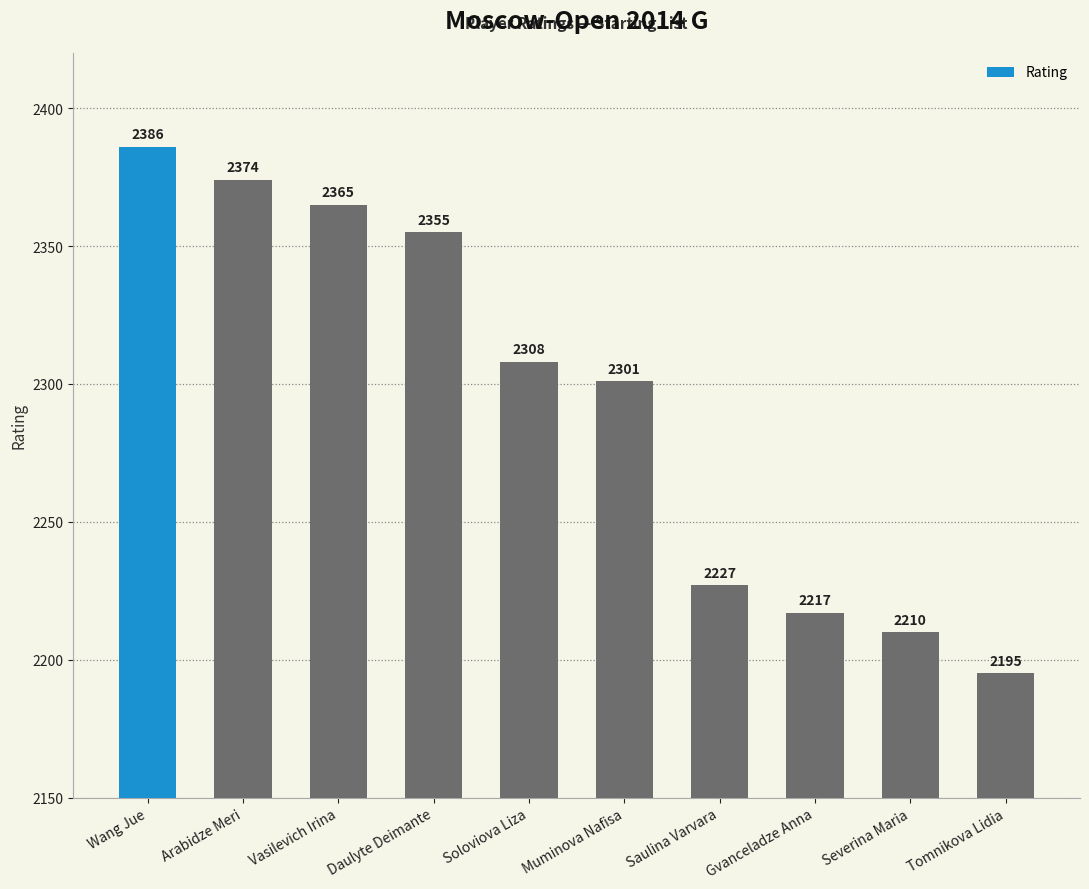

What is the change in value from Wang Jue to Vasilevich Irina?

-21